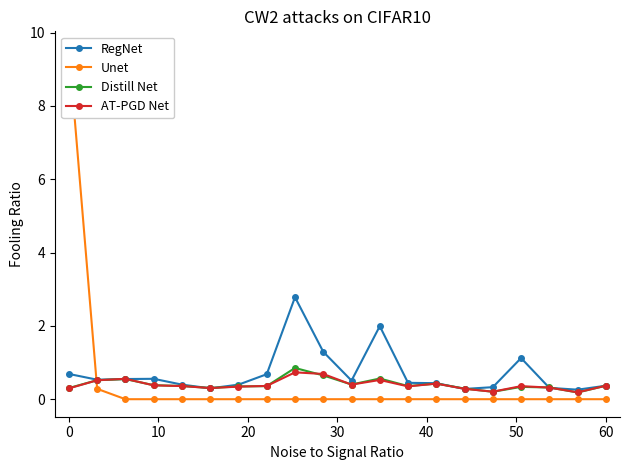

Count the number of data series in this chart.

4